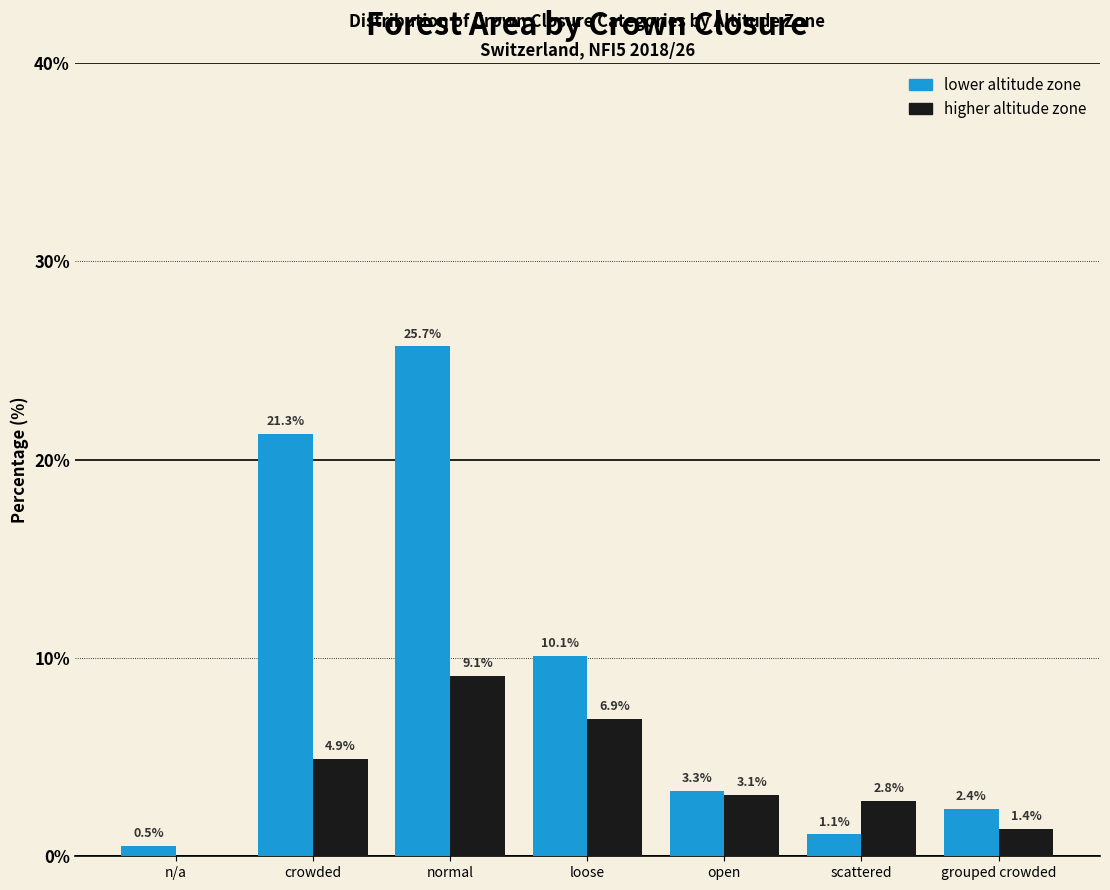

Reading right to left, transcribe all the data shown in this chart.

lower altitude zone: grouped crowded=2.4	scattered=1.1	open=3.3	loose=10.1	normal=25.7	crowded=21.3	n/a=0.5
higher altitude zone: grouped crowded=1.4	scattered=2.8	open=3.1	loose=6.9	normal=9.1	crowded=4.9	n/a=0.0